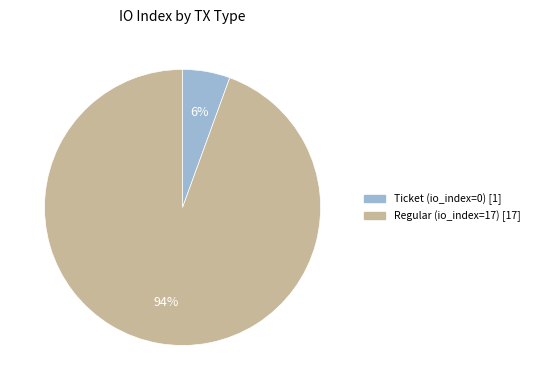

To the nearest percent, what is the average slice percentage?

50%